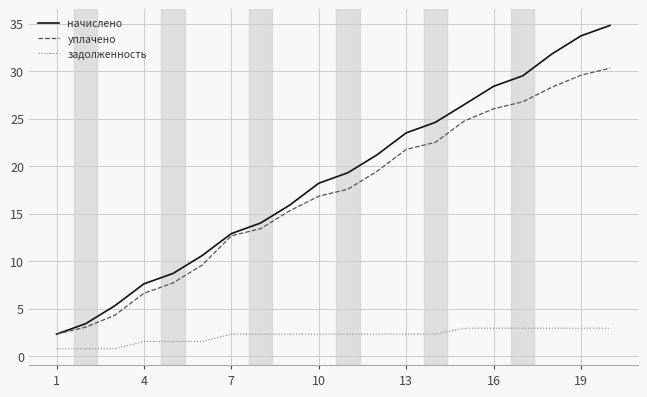

Reading left to right, list all the values displayed in this chart.

начислено: 2.3	3.4	5.3	7.6	8.7	10.6	12.9	14.0	15.9	18.2	19.3	21.2	23.5	24.6	26.5	28.4	29.5	31.8	33.7	34.8
уплачено: 2.3	3.0	4.3	6.6	7.7	9.6	12.7	13.4	15.3	16.8	17.6	19.4	21.8	22.5	24.8	26.0	26.8	28.3	29.6	30.3
задолженность: 0.8	0.8	0.8	1.5	1.5	1.5	2.3	2.3	2.3	2.3	2.3	2.3	2.3	2.3	2.9	2.9	2.9	2.9	2.9	2.9